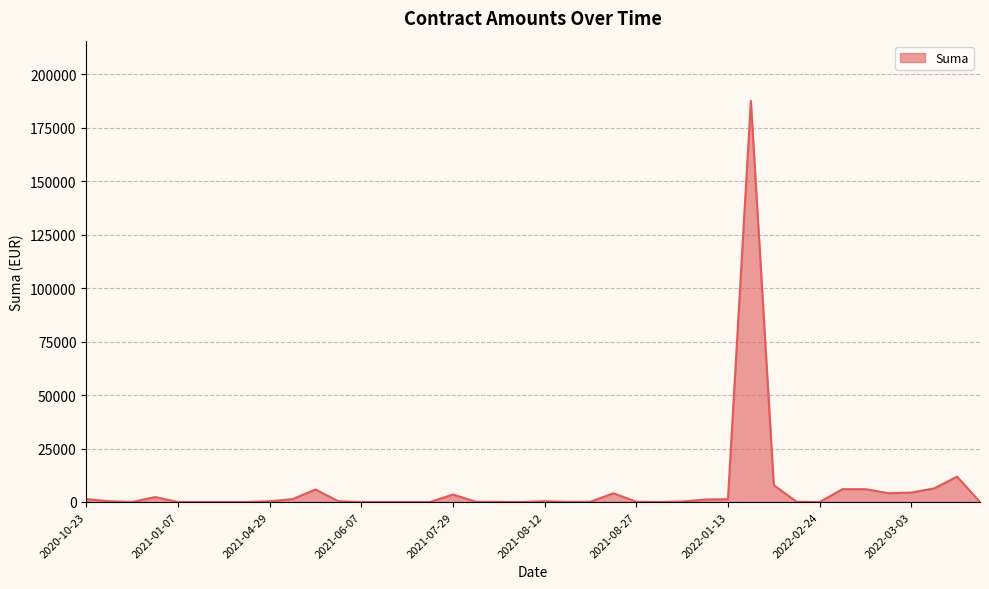

What is the maximum value shown in the chart?

187500.0